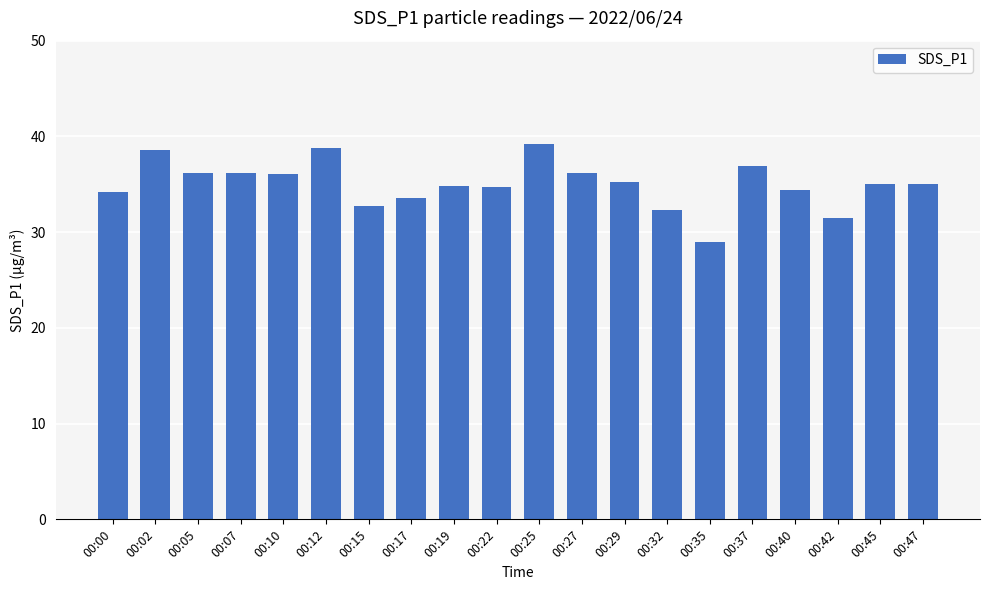

Which label corresponds to the smallest value in the chart?

00:35